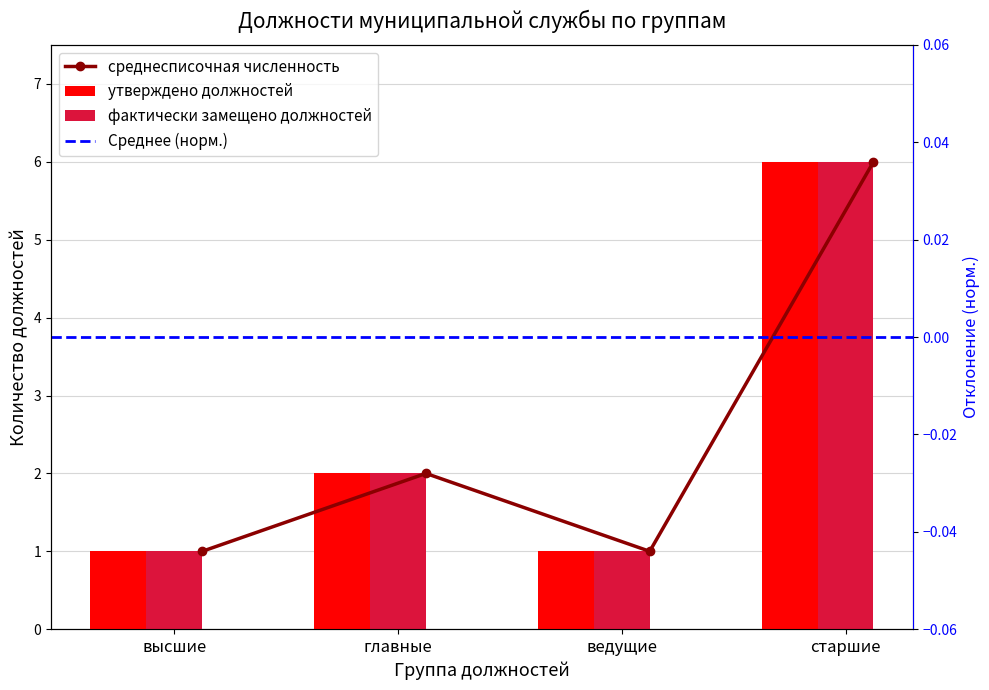

At which label does фактически замещено должностей first exceed 2?

старшие